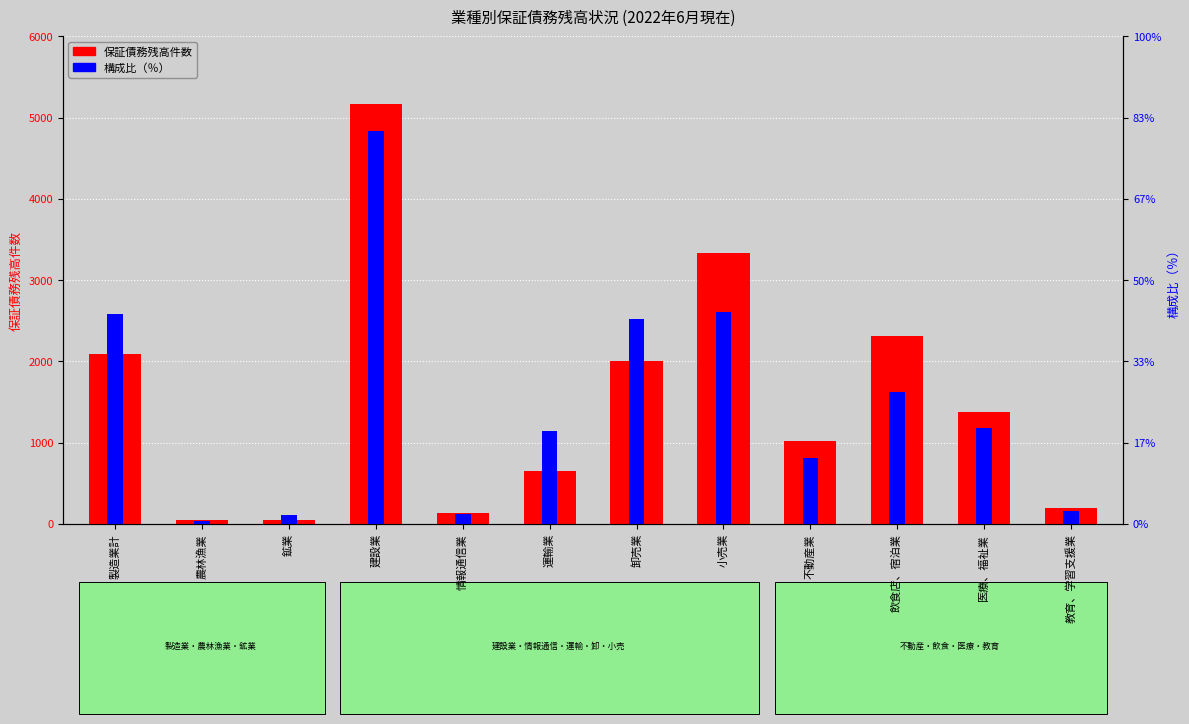

What is the sum of the 構成比（％） values at 鉱業 and 運輸業?

6.3